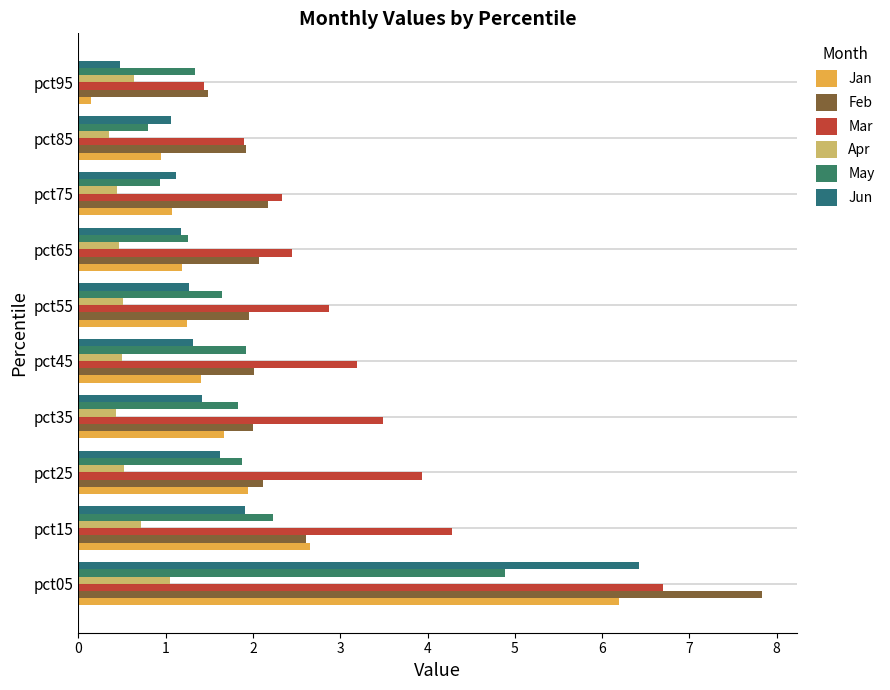

How many distinct data groups are displayed?

6